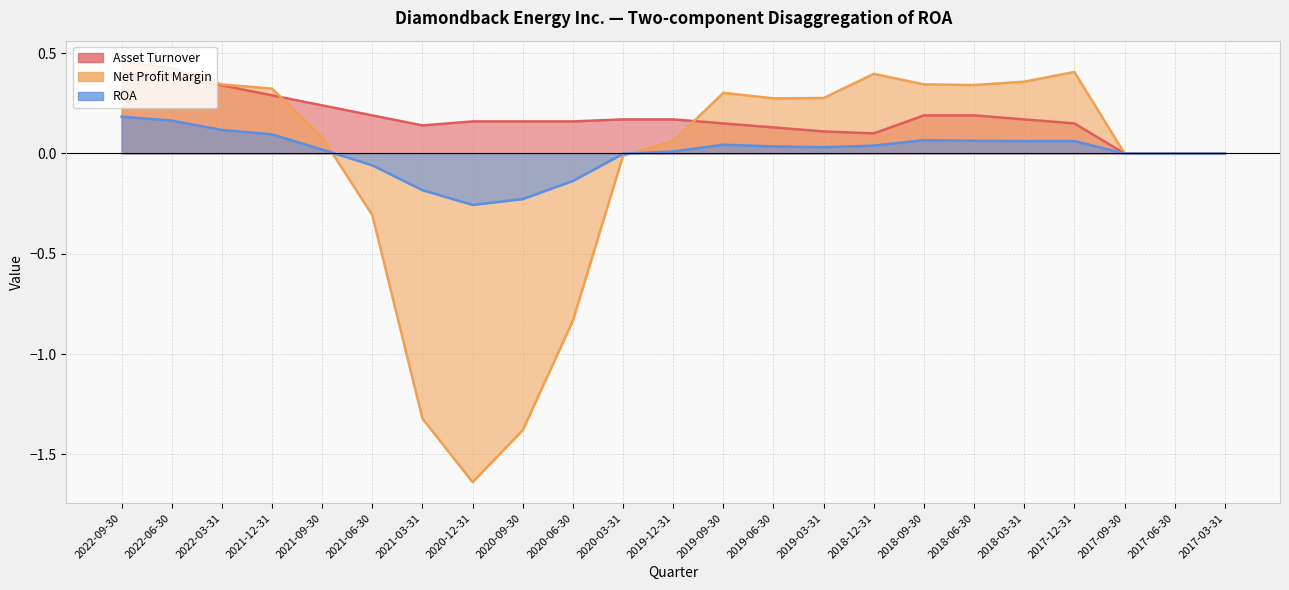

Rank the series by their average value, from lowest to highest.

Net Profit Margin, ROA, Asset Turnover